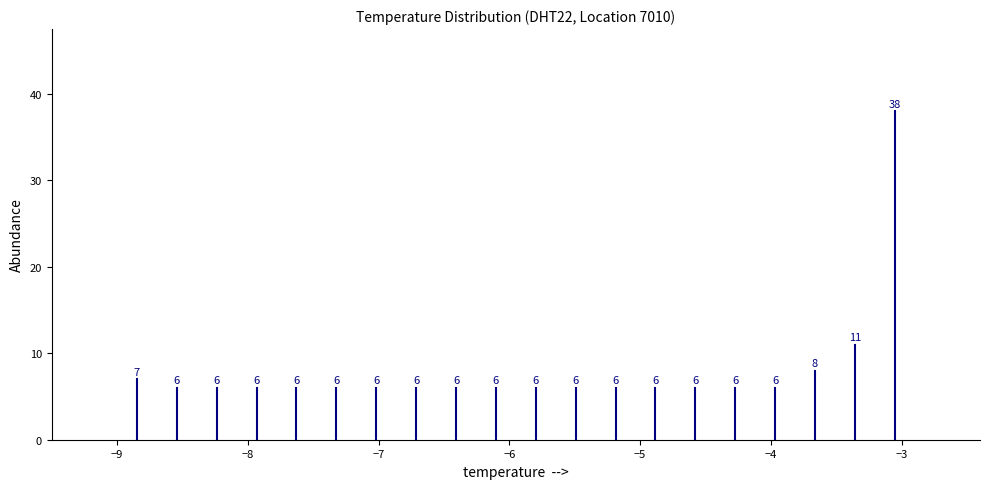

Around what value on the x-axis is the tallest bar? Give the approximate position of its centre, as read against the axis.

-3.1